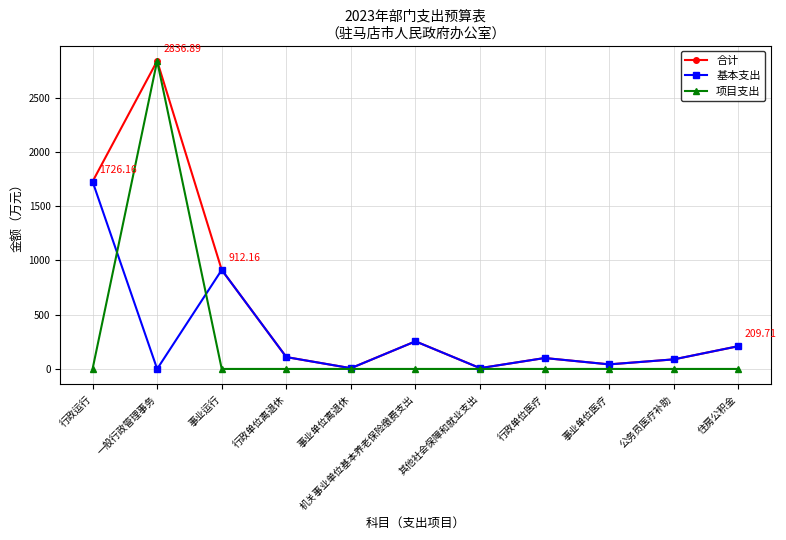

How many distinct data groups are displayed?

3